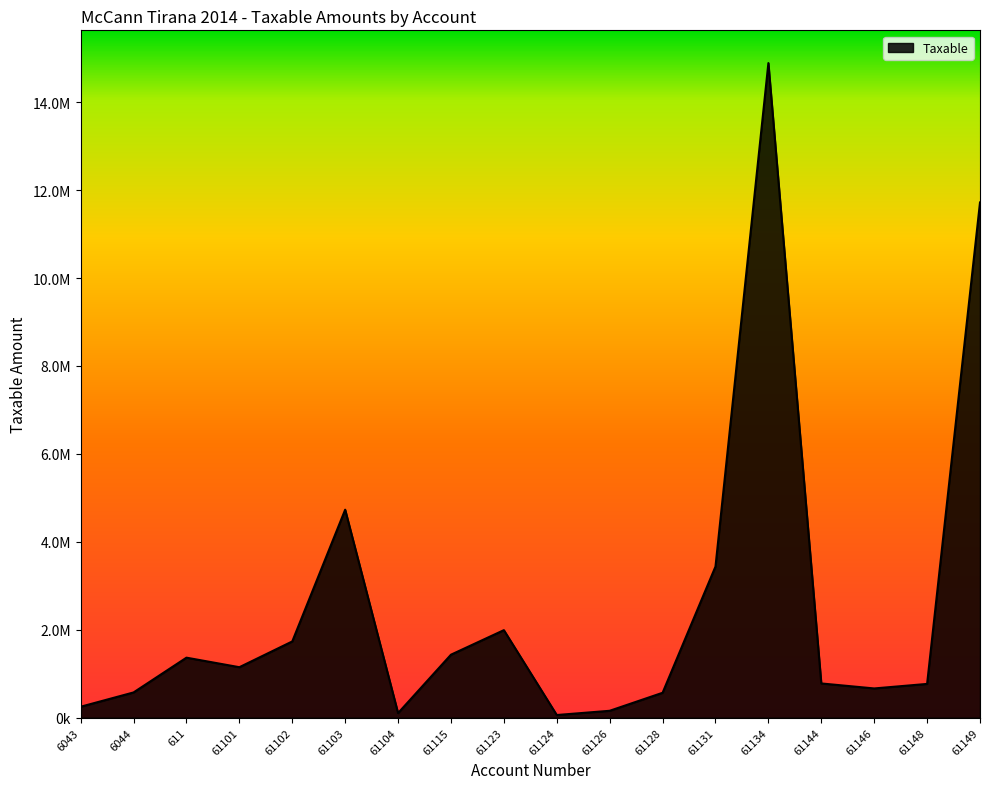

What is the label of the 5th point from the right?

61134